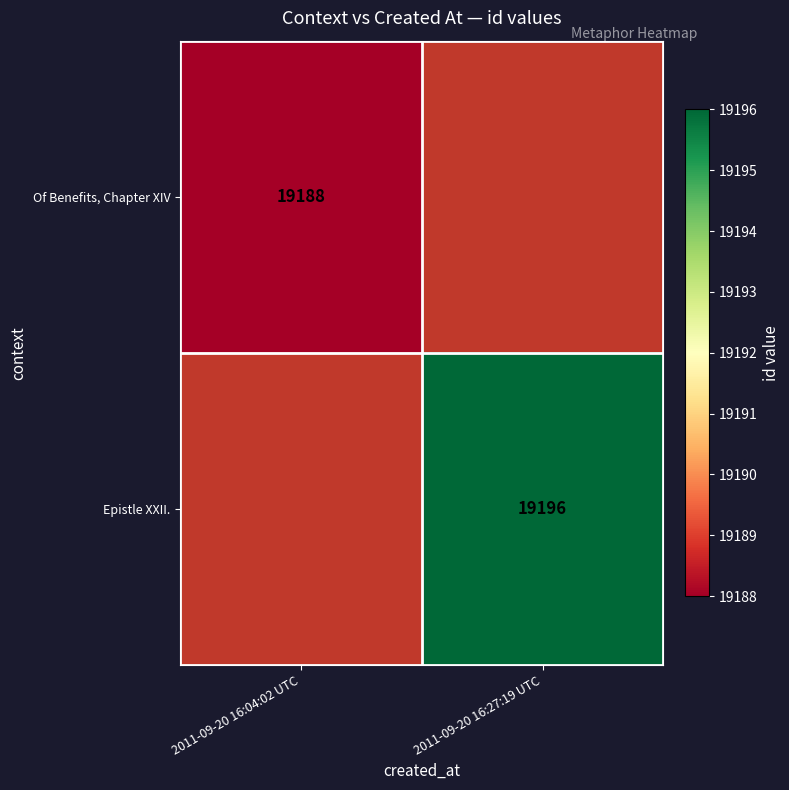

What is the minimum value shown in the chart?

19188.0